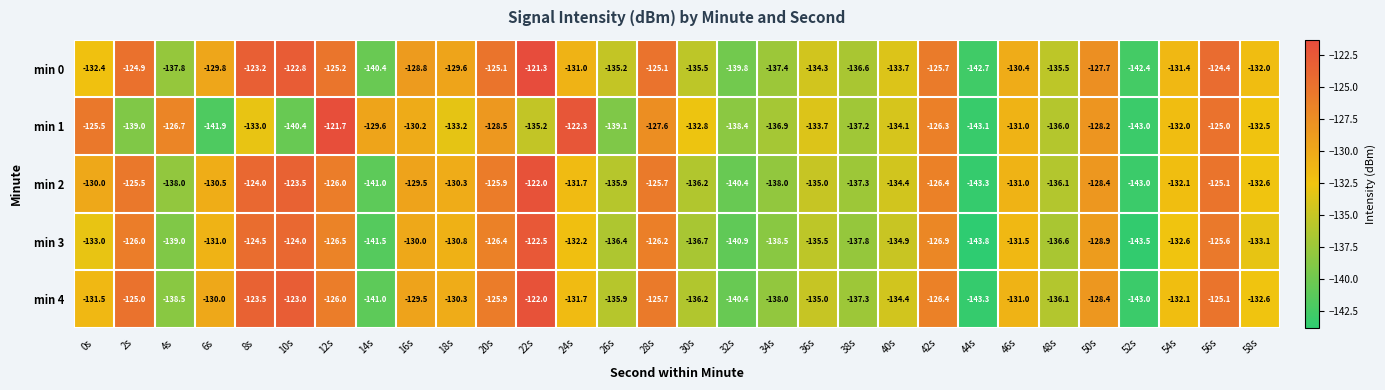

What is the minimum value shown in the chart?

-143.8